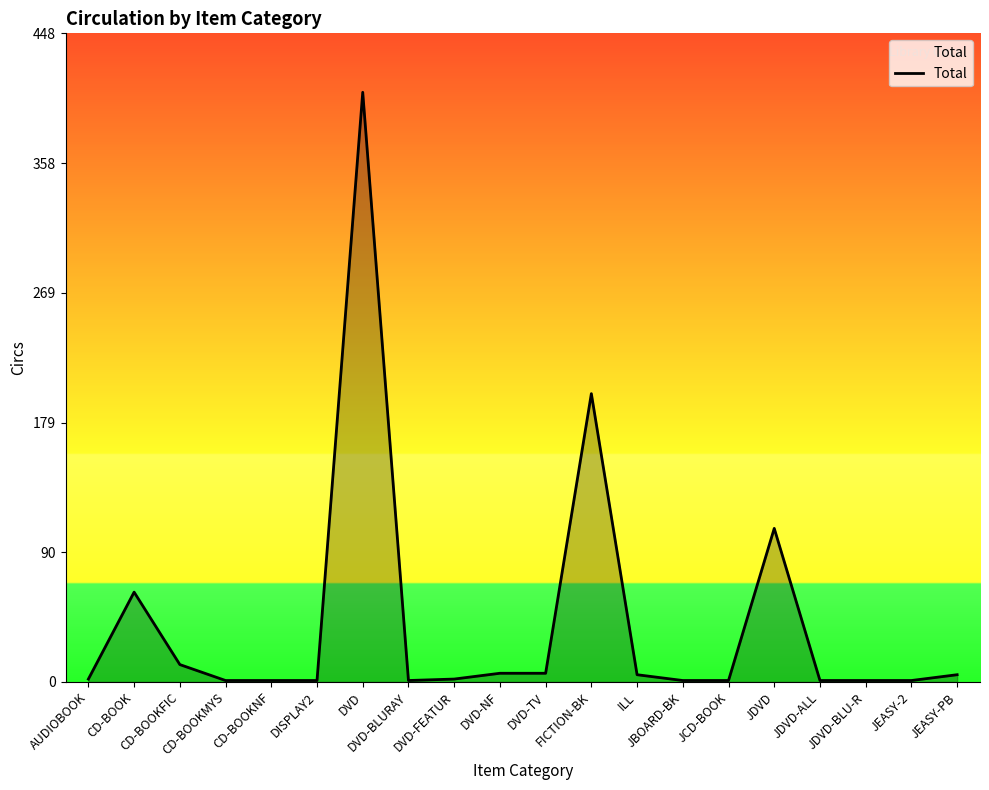

What is the difference between the maximum and minimum values?

406